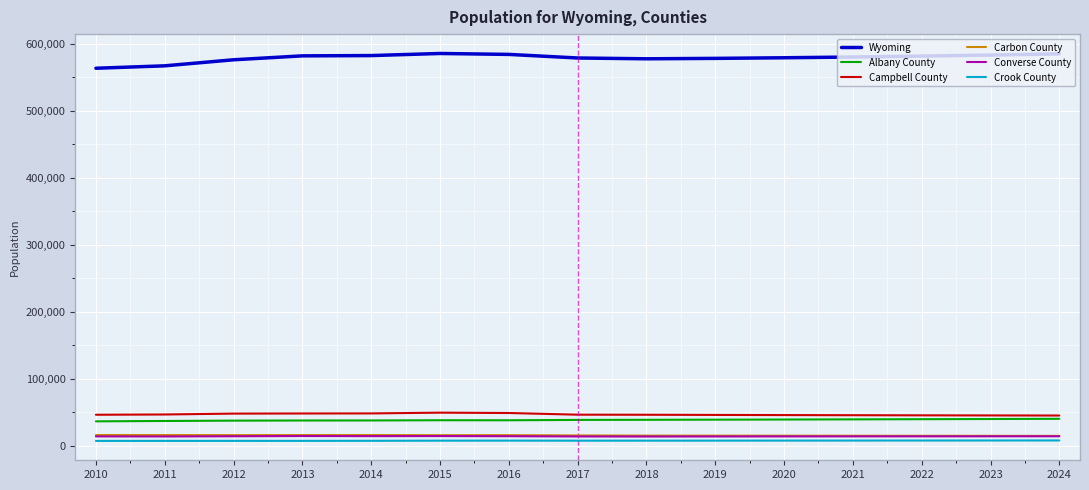

What is the sum of all Crook County values?

111278